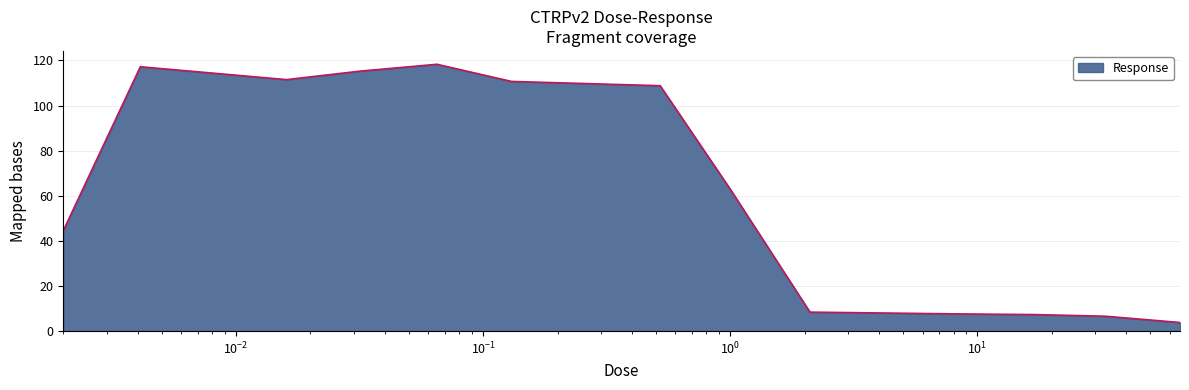

Does the chart display data point markers on the line(s)?

No